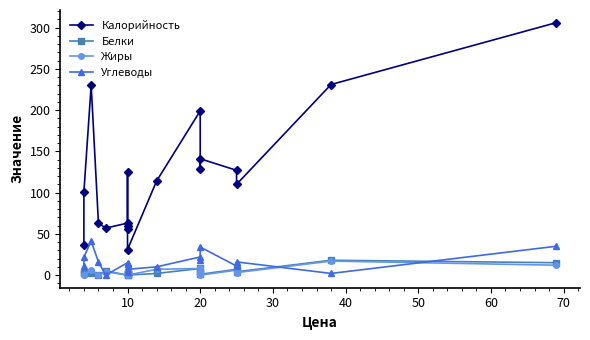

How many lines are shown in the chart?

4